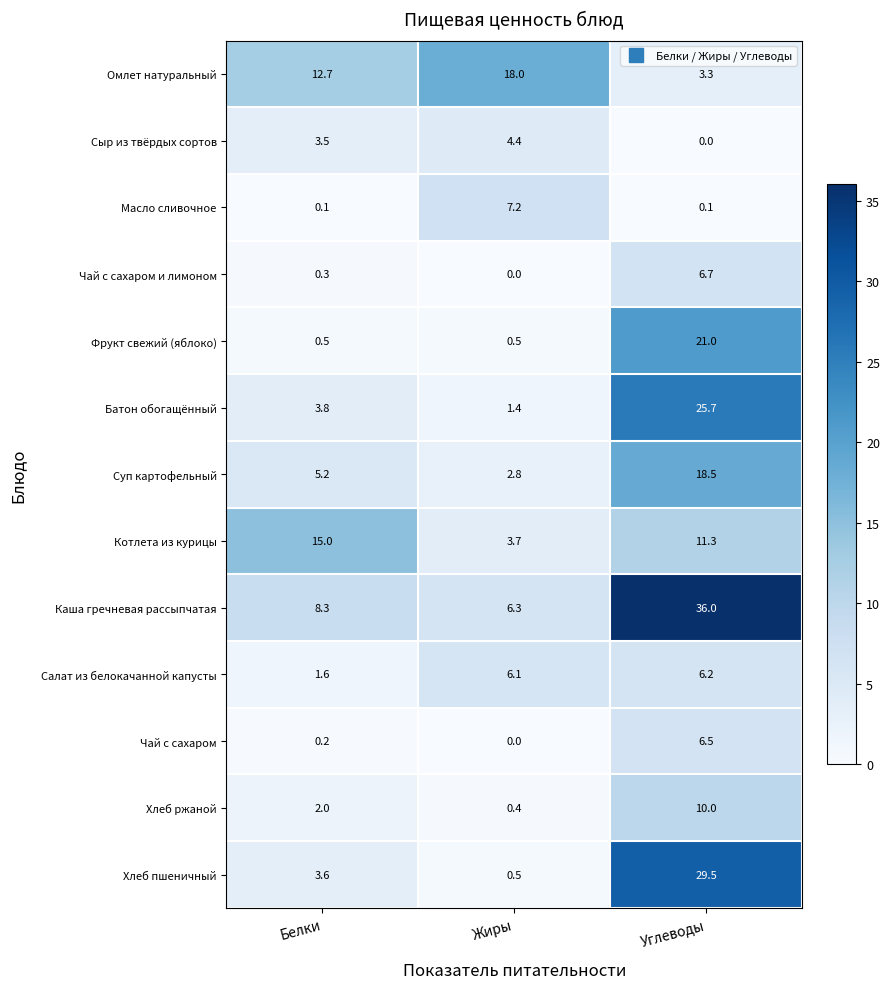

Rank the series at Углеводы from lowest to highest value.

Сыр из твёрдых сортов, Масло сливочное, Омлет натуральный, Салат из белокачанной капусты, Чай с сахаром, Чай с сахаром и лимоном, Хлеб ржаной, Котлета из курицы, Суп картофельный, Фрукт свежий (яблоко), Батон обогащённый, Хлеб пшеничный, Каша гречневая рассыпчатая